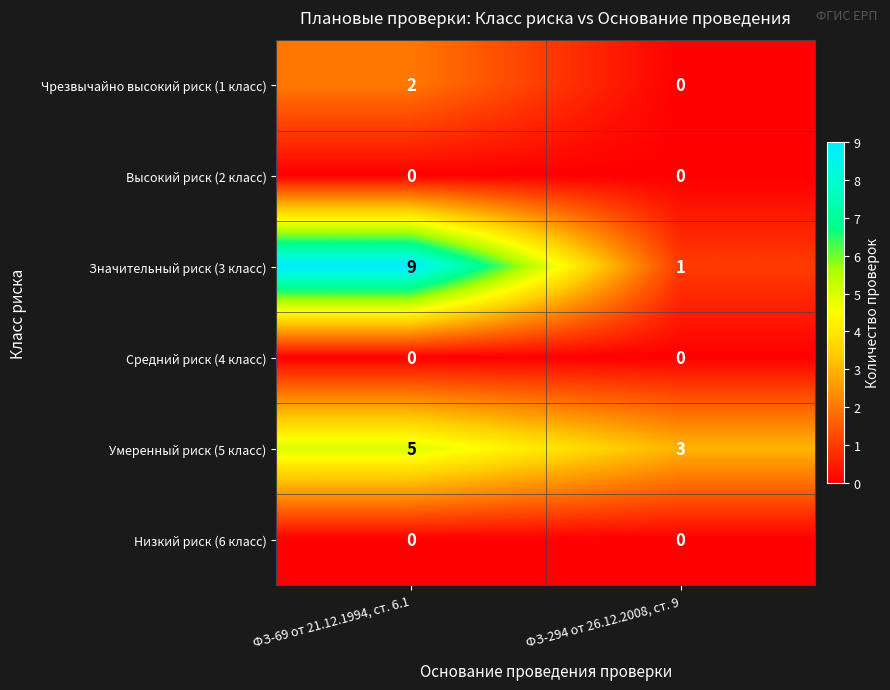

Reading right to left, extract all data points from this chart.

Чрезвычайно высокий риск (1 класс): 0	2
Высокий риск (2 класс): 0	0
Значительный риск (3 класс): 1	9
Средний риск (4 класс): 0	0
Умеренный риск (5 класс): 3	5
Низкий риск (6 класс): 0	0